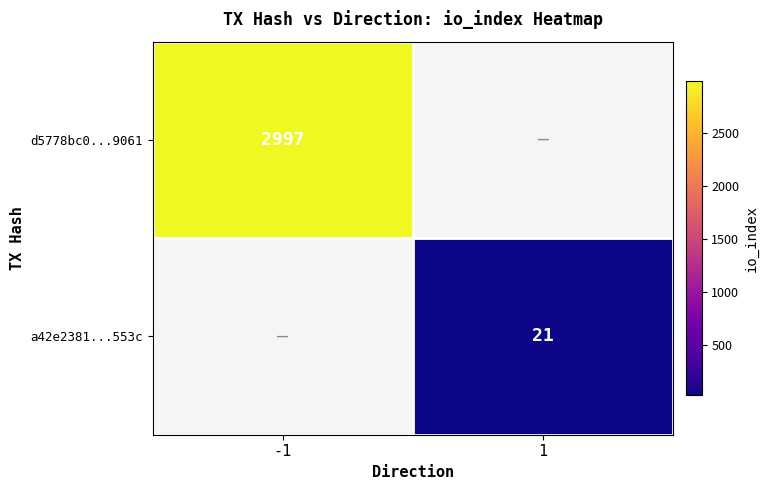

Count the number of categories in the chart.

2